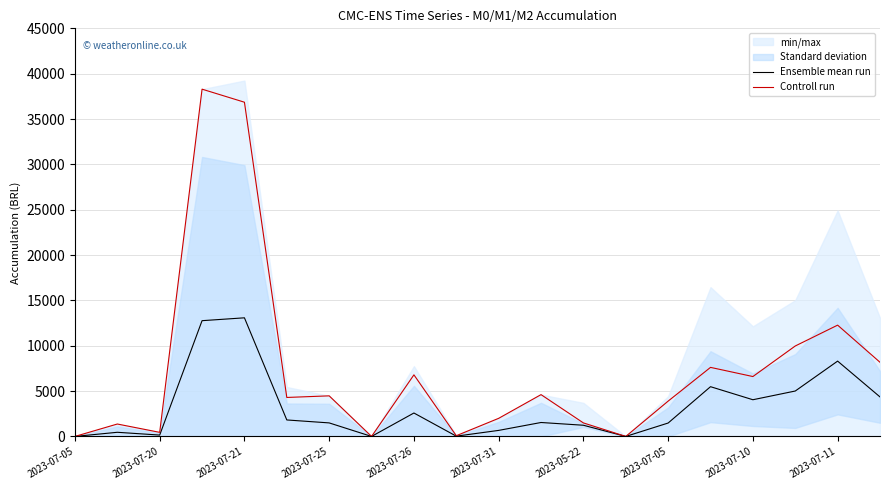

True or false: Ensemble mean run and Controll run intersect in this chart.

False